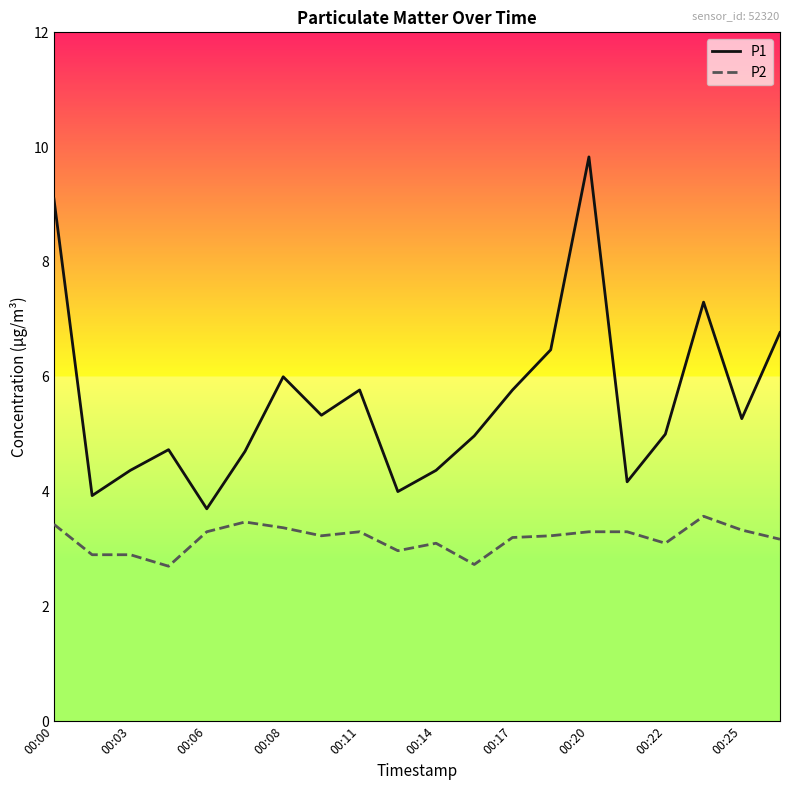

True or false: P1 and P2 cross at least once.

False